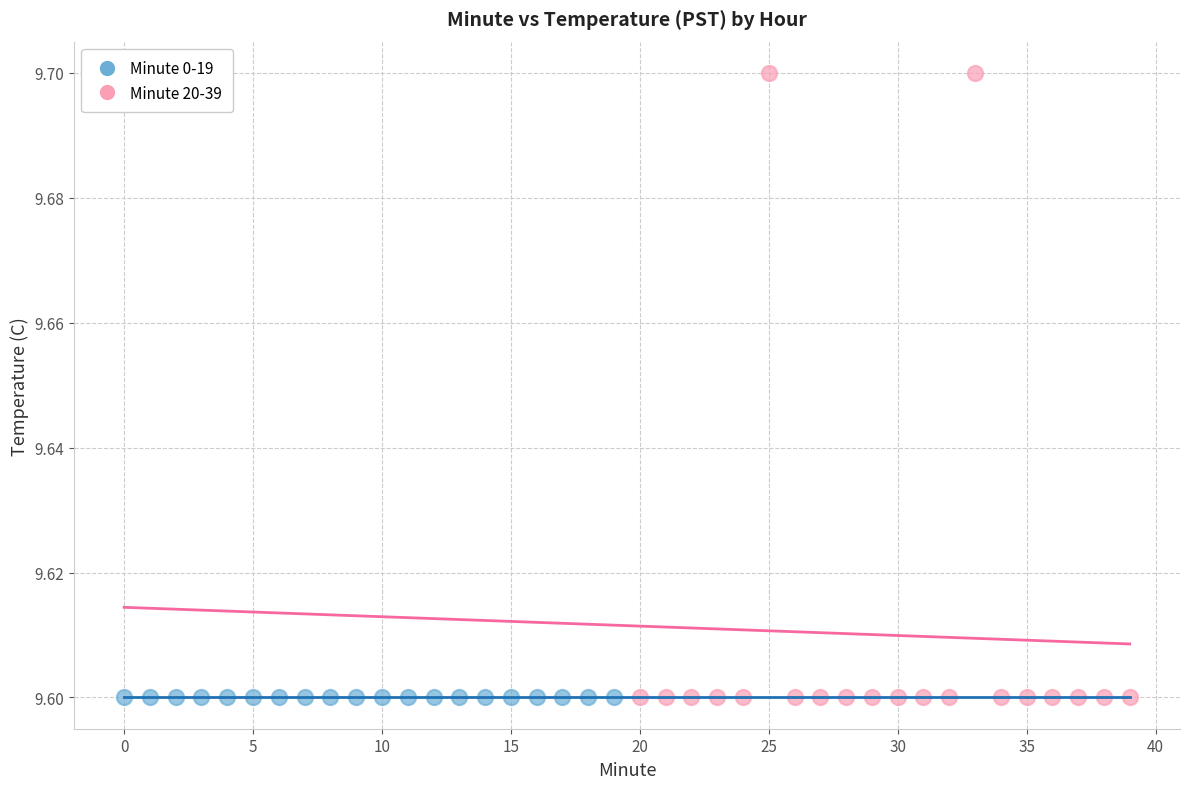

What are all the series names shown in the legend?

Minute 0-19, Minute 20-39